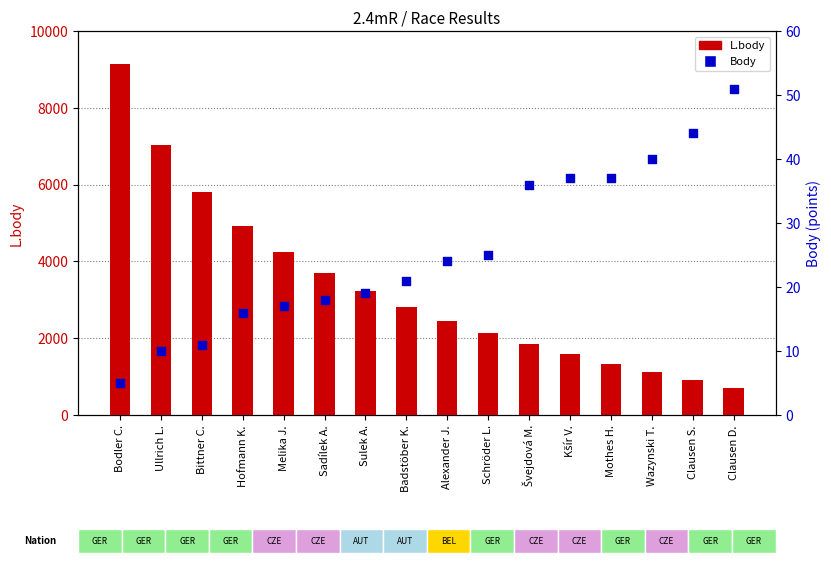

Which series contains the highest Y value?

L.body